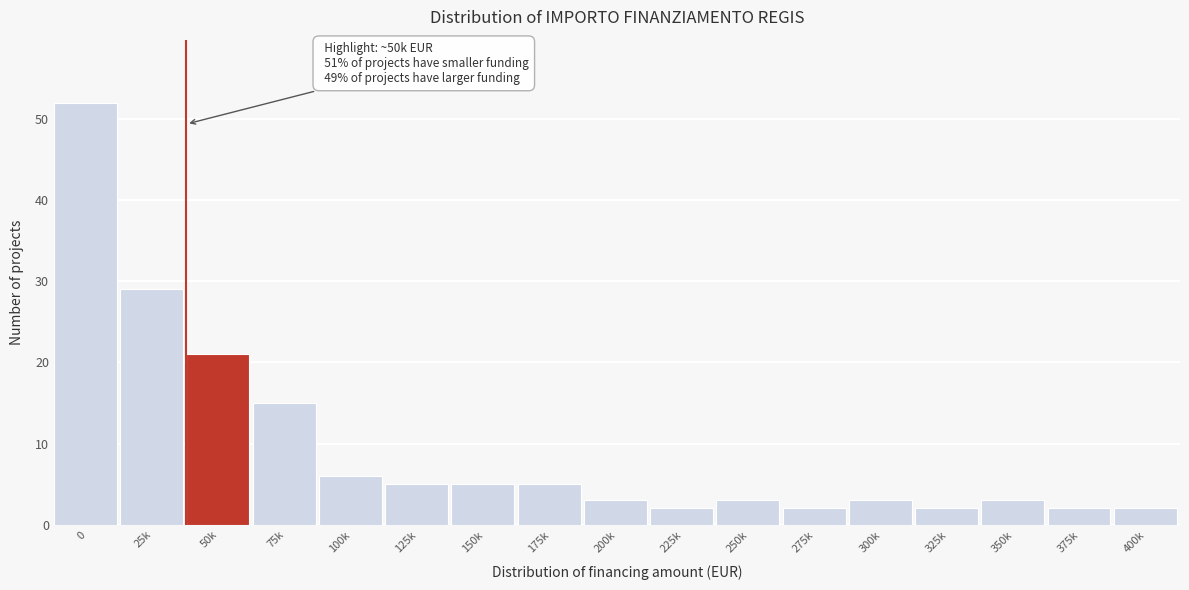

Reading right to left, extract all data points from this chart.

2	2	3	2	3	2	3	2	3	5	5	5	6	15	21	29	52